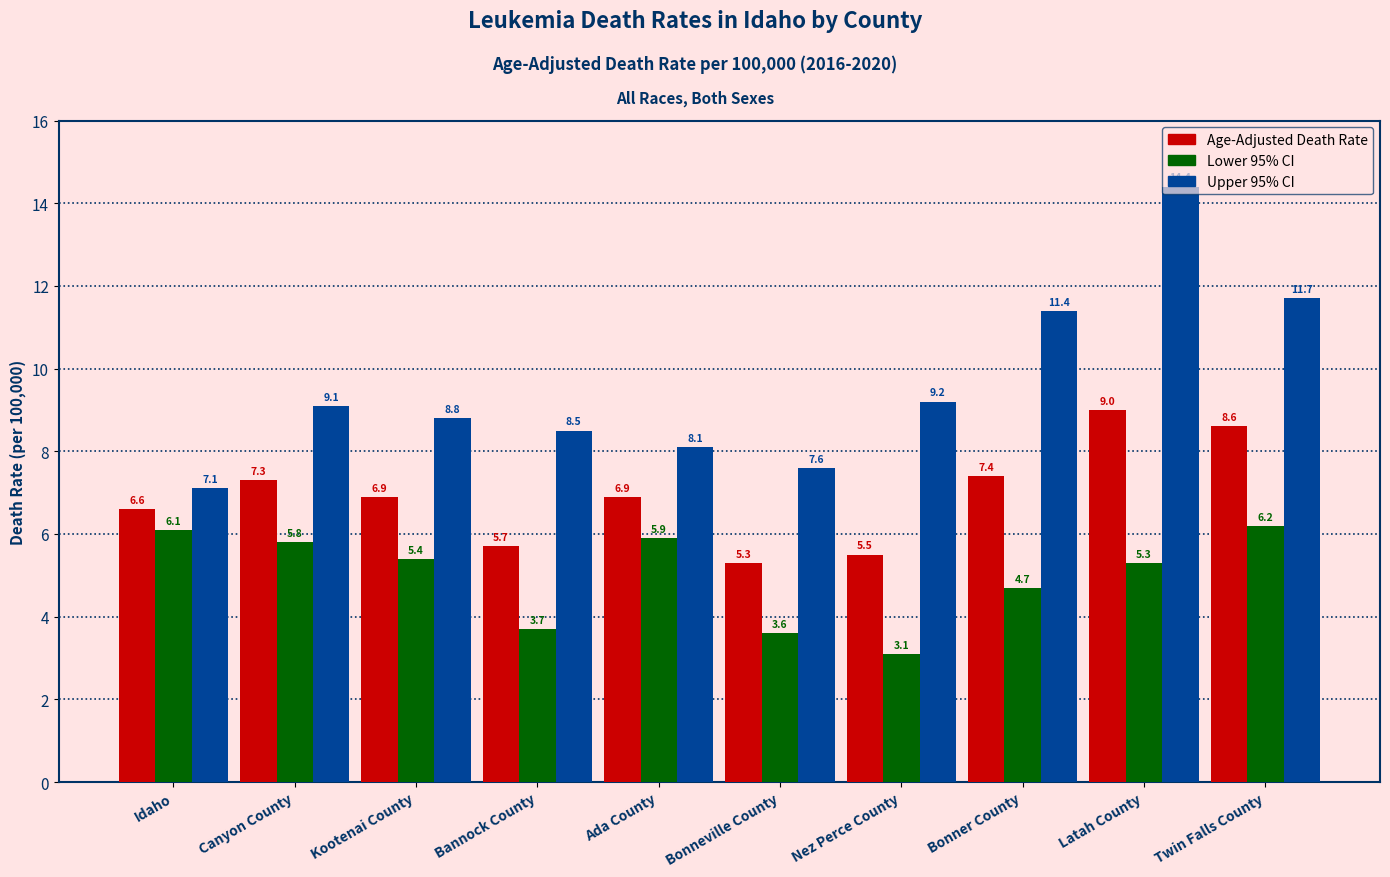

How many groups of bars are there?

10